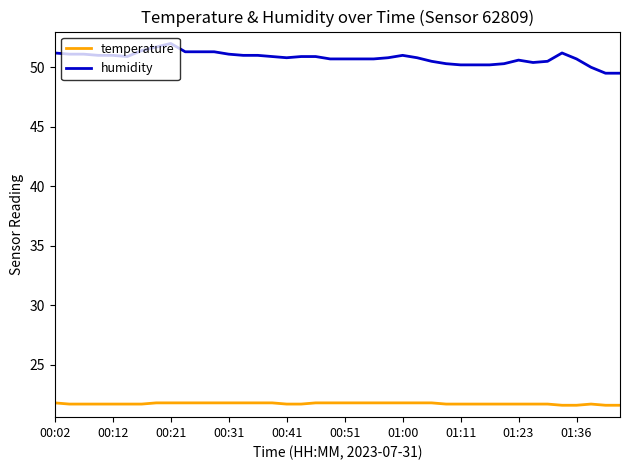

Which series has the largest range (max minus min)?

humidity